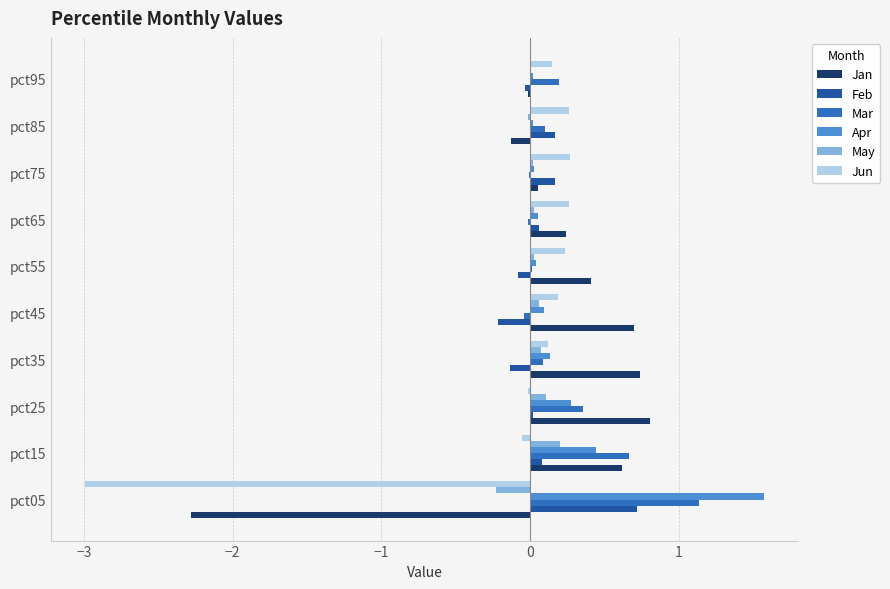

What is the average value of the Jan series?

0.1